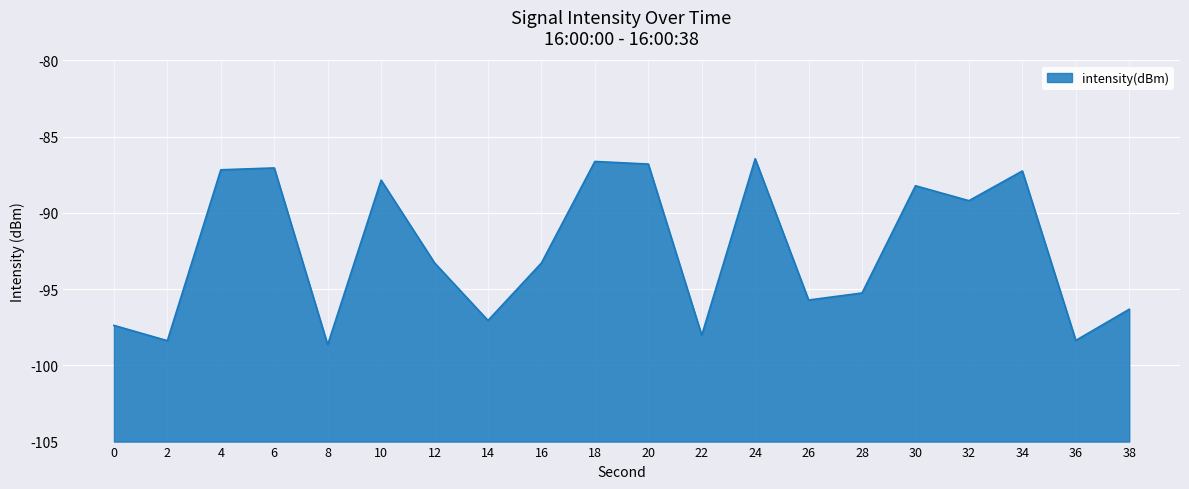

What is the difference between the maximum and minimum values?

12.2